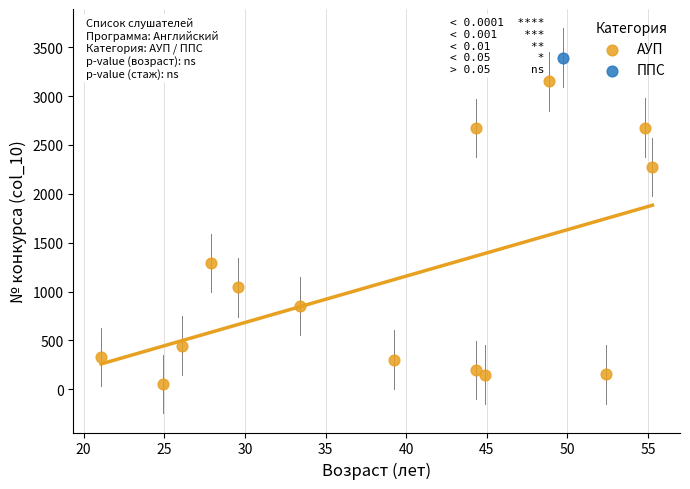

What are all the series names shown in the legend?

АУП, ППС